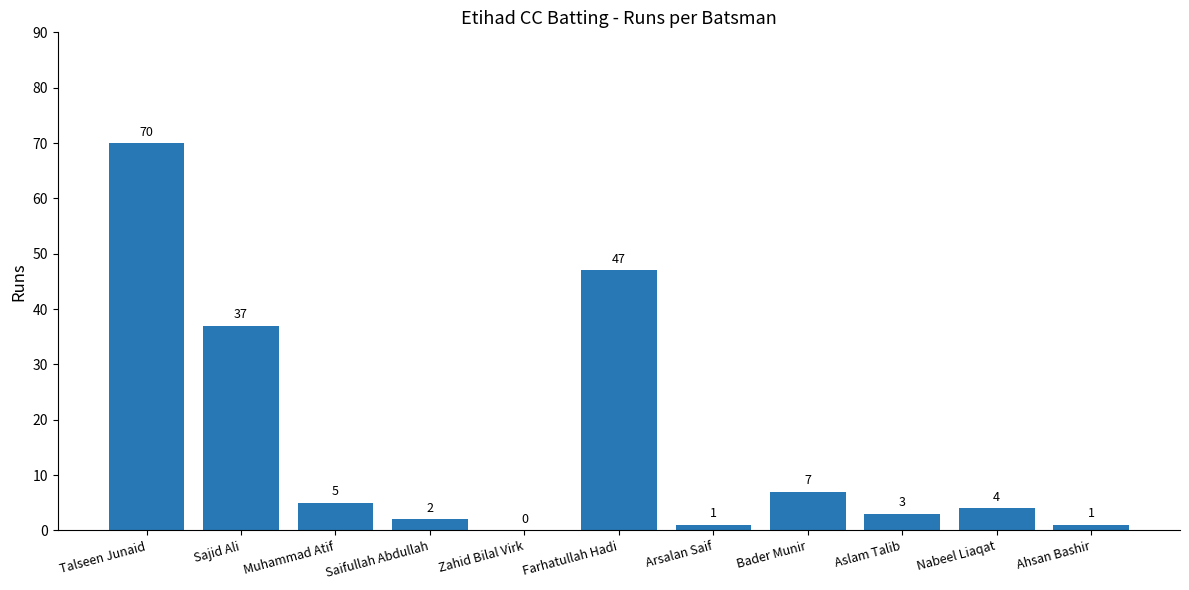

What is the change in value from Saifullah Abdullah to Arsalan Saif?

-1